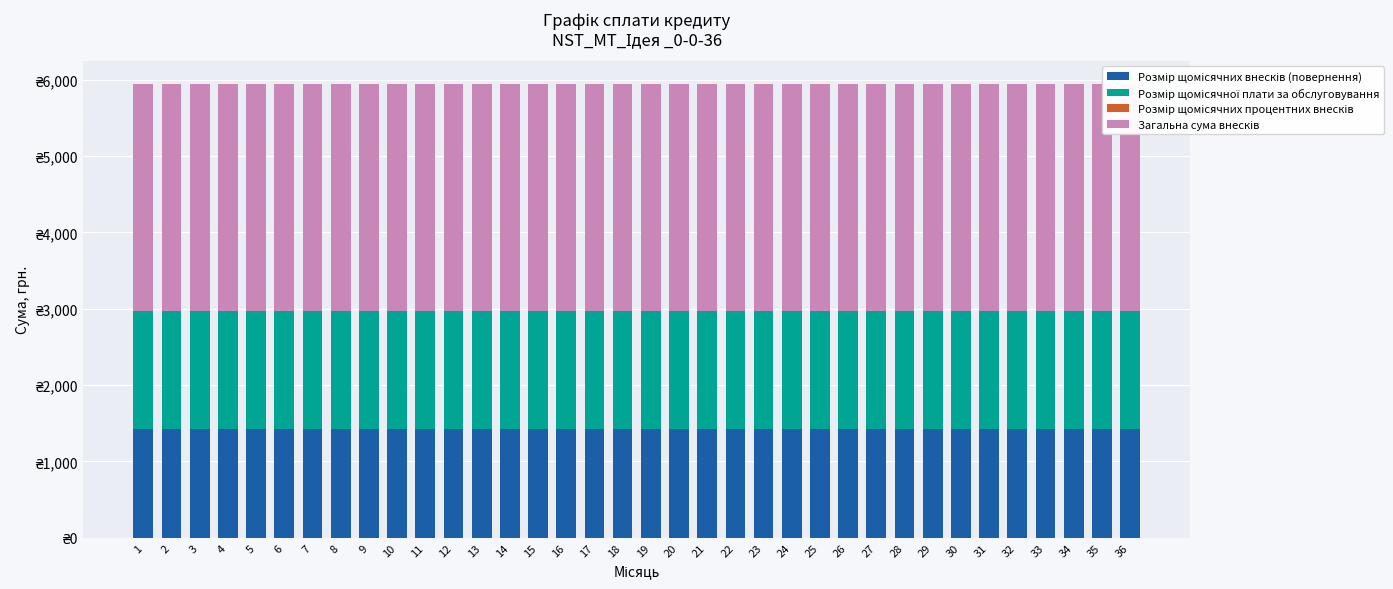

Which series has the largest range (max minus min)?

Розмір щомісячних внесків (повернення)